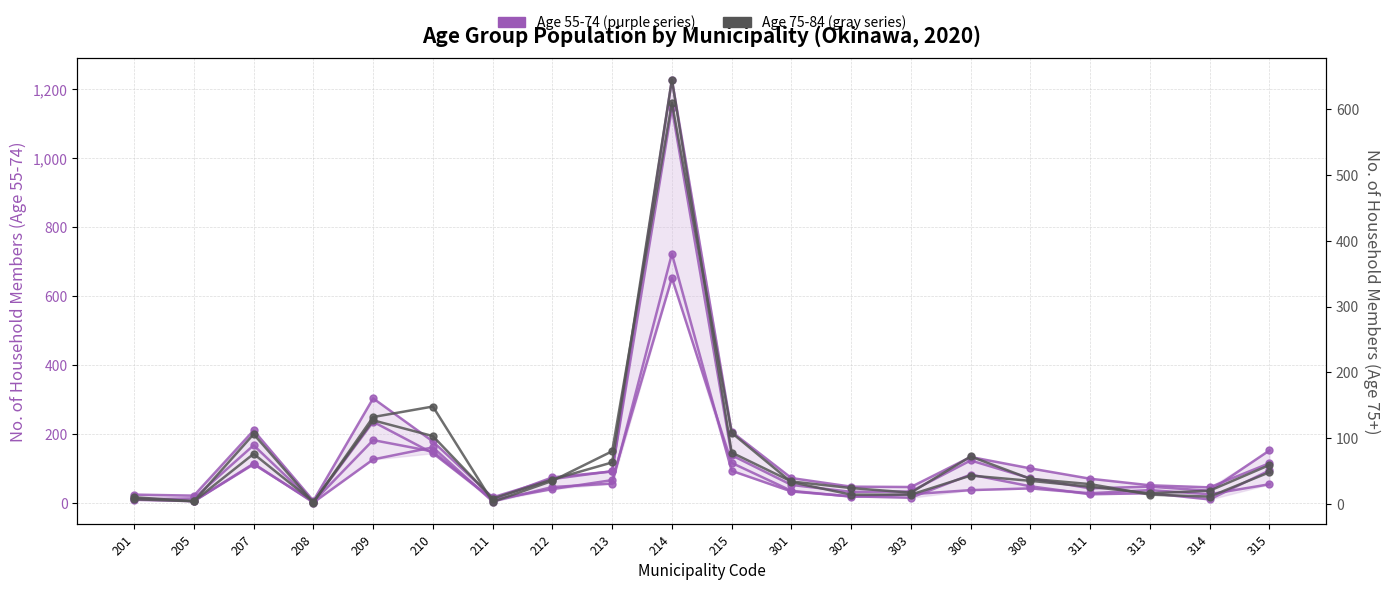

At which label does 70-74 (col_15) reach its minimum?

208